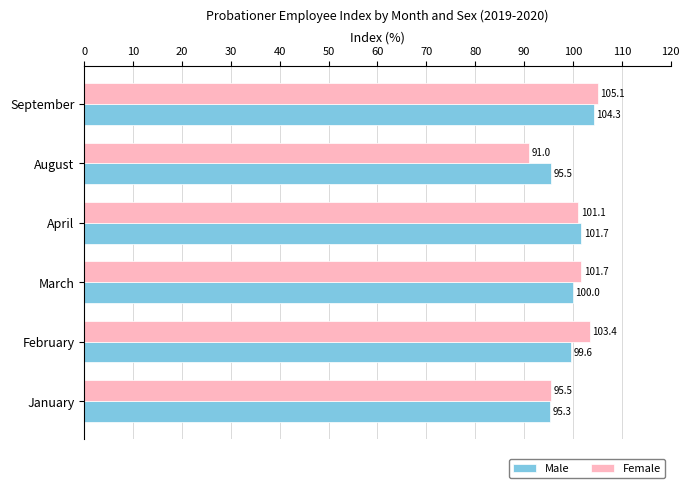

Rank the series by their average value, from lowest to highest.

Male, Female